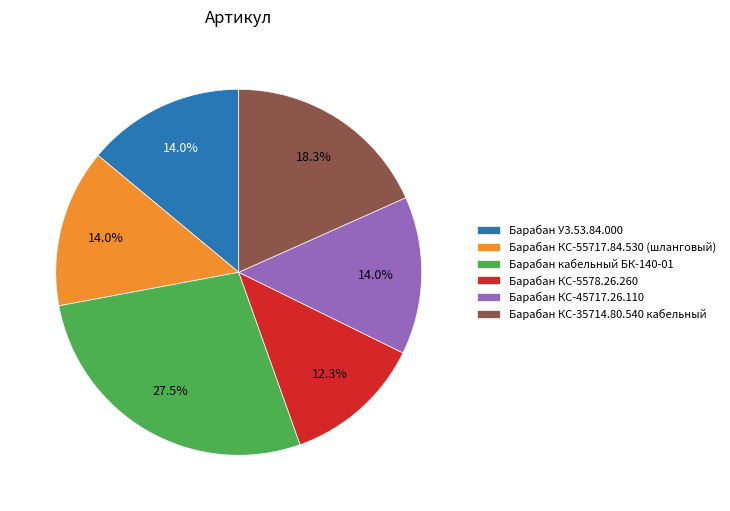

Is there any slice that represents more than half of the pie?

No